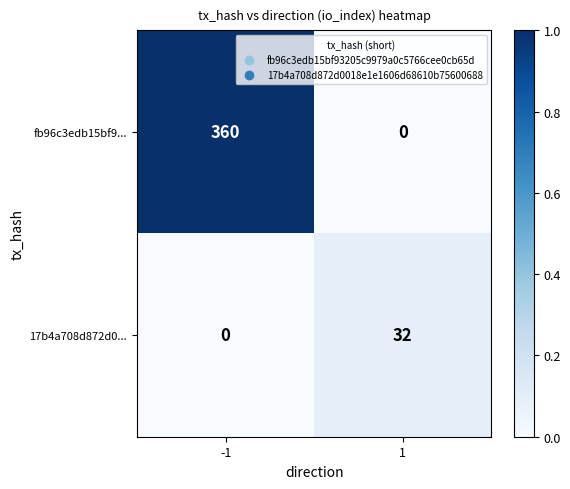

Which series has the largest total across all categories?

fb96c3edb15bf9...